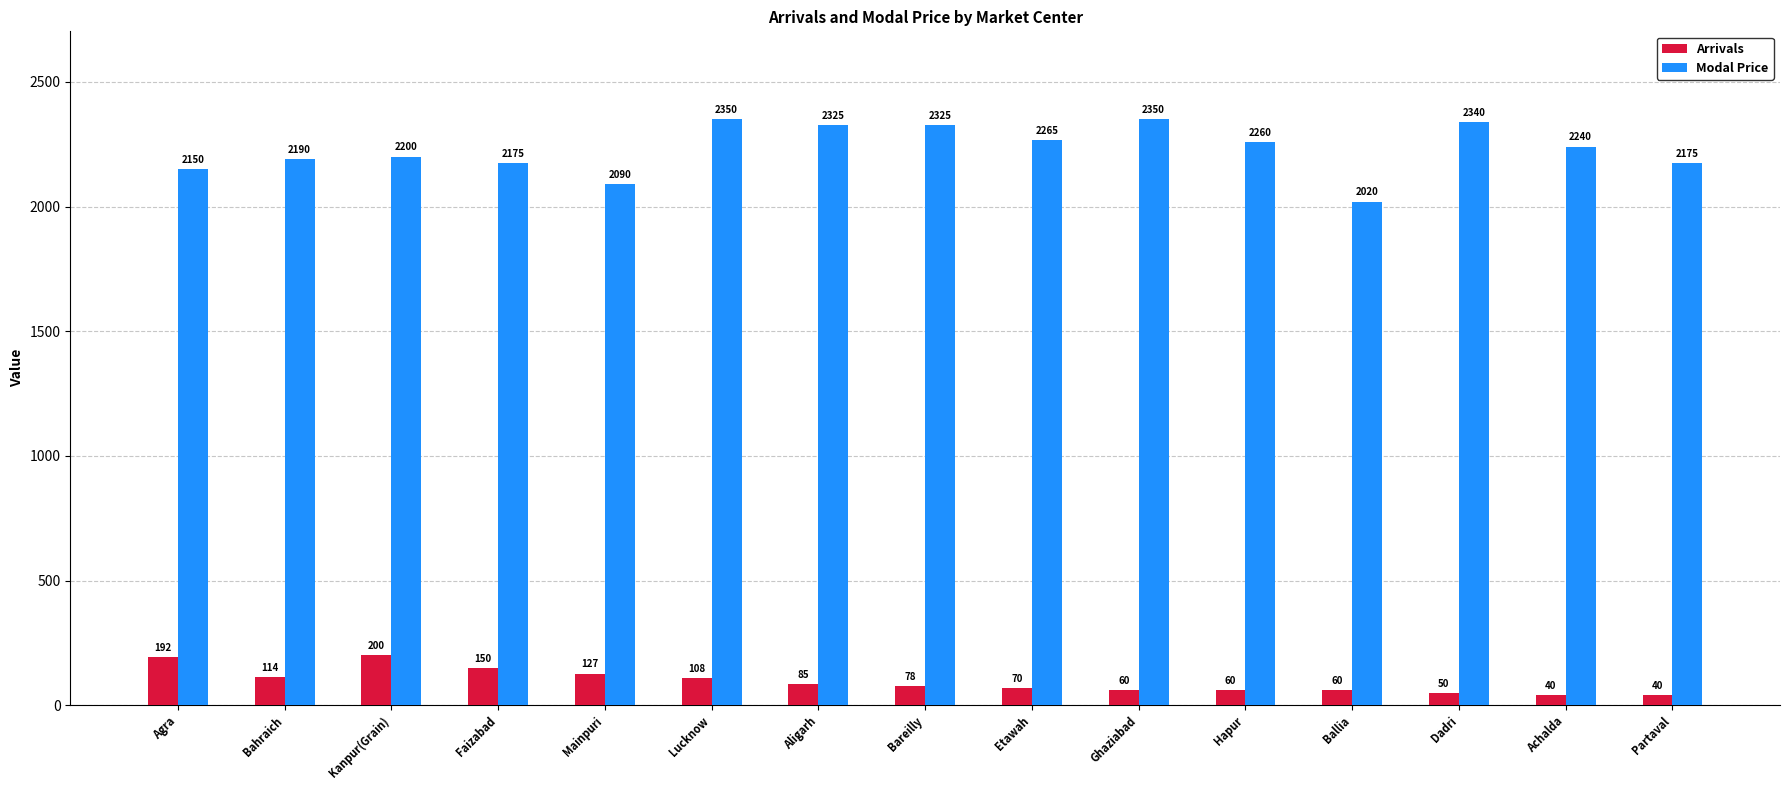

What are all the series names shown in the legend?

Arrivals, Modal Price